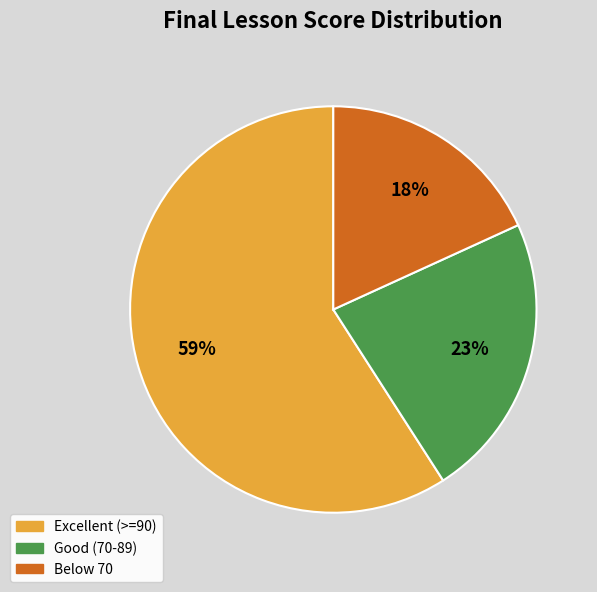

How many segments does this pie chart have?

3